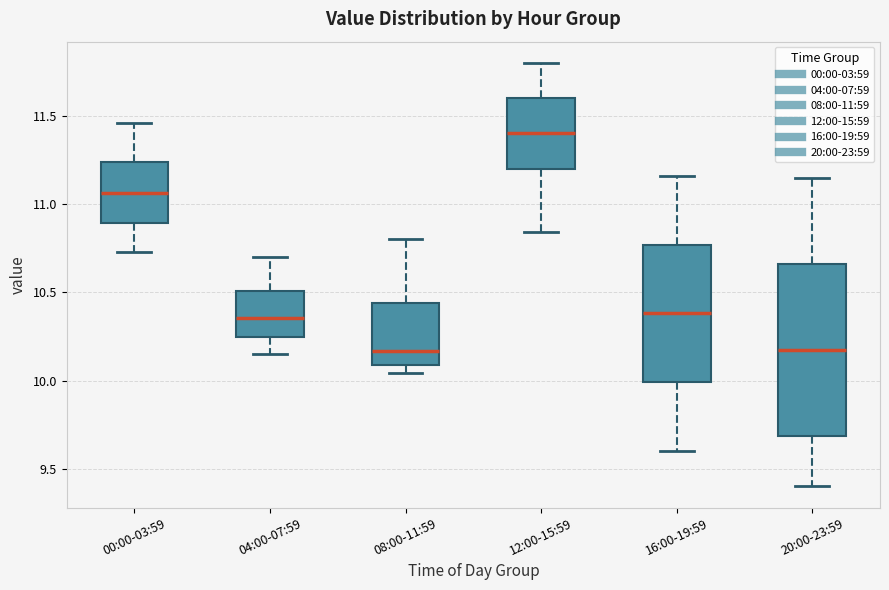

Comparing the boxes themselves (not the whiskers), which one is the tallest?

20:00-23:59